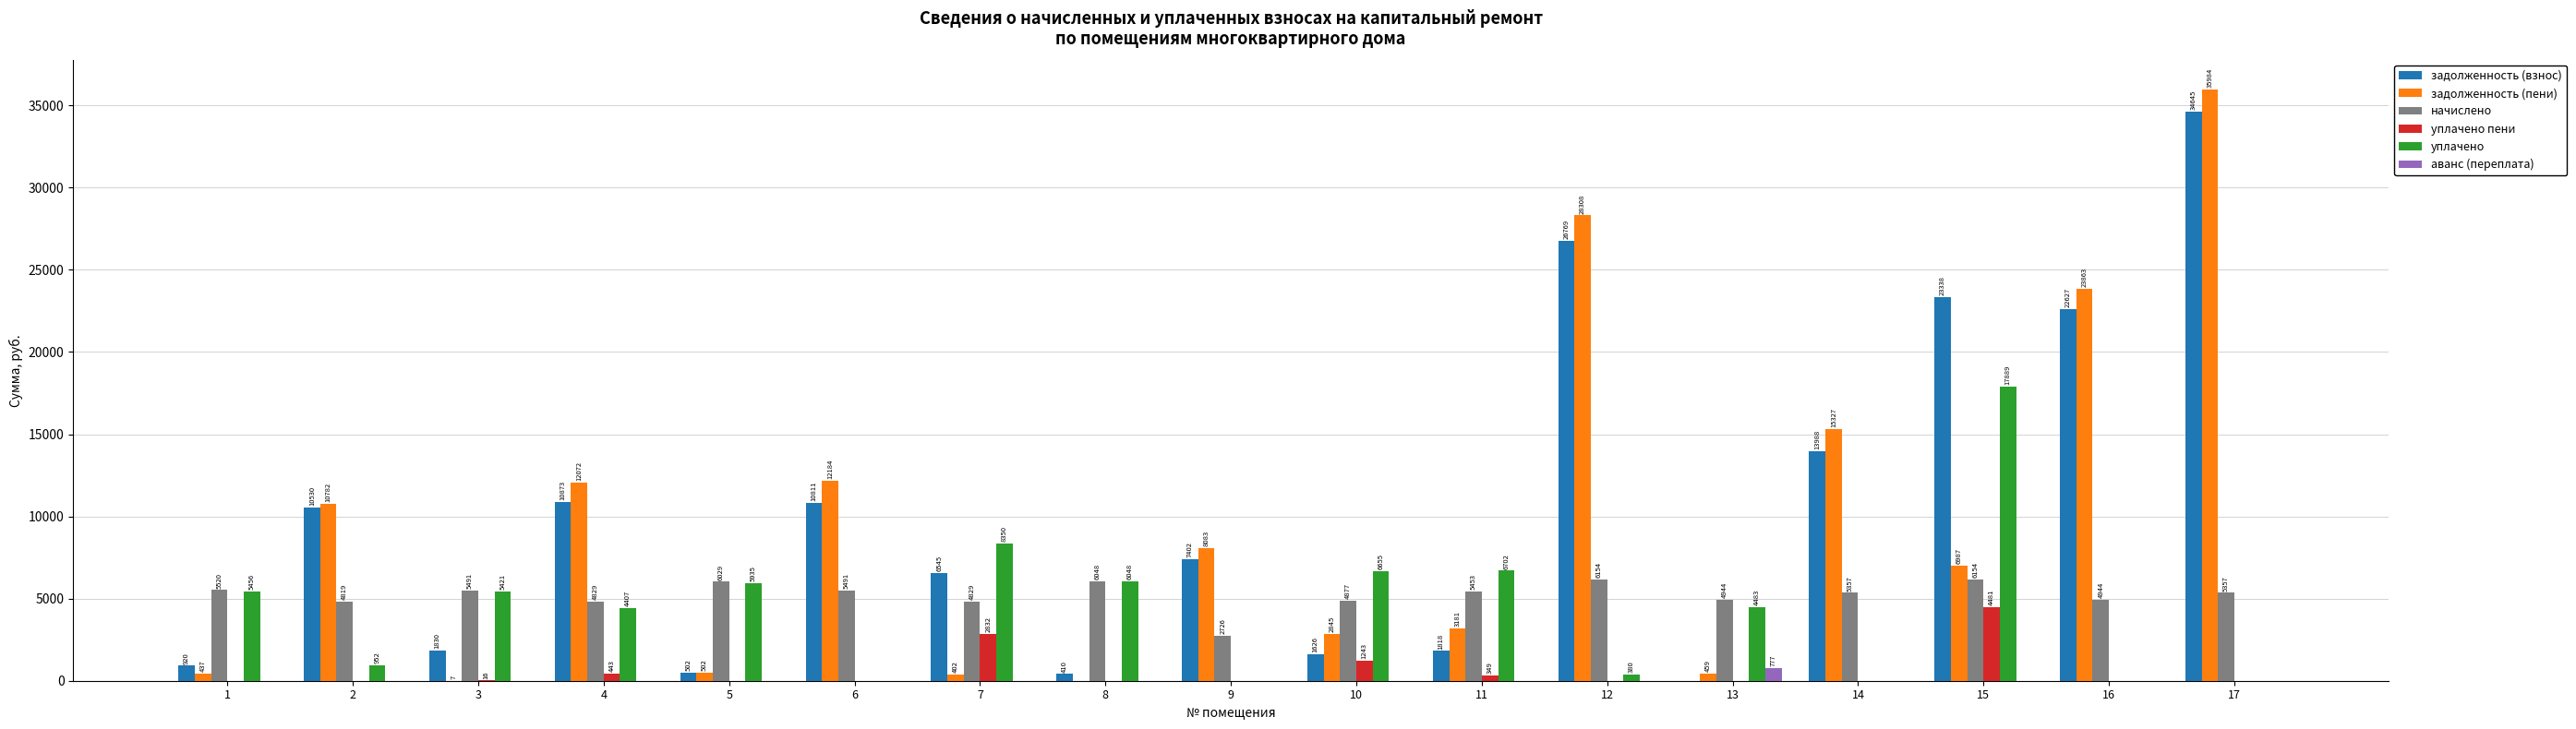

At which category does the chart reach its peak across all series?

17